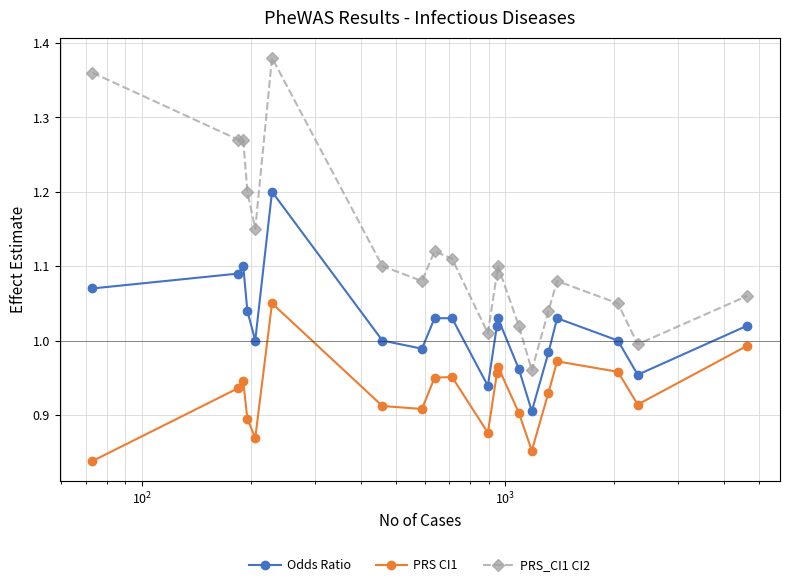

List the series in order of their overall mean, lowest first.

PRS CI1, Odds Ratio, PRS_CI1 CI2